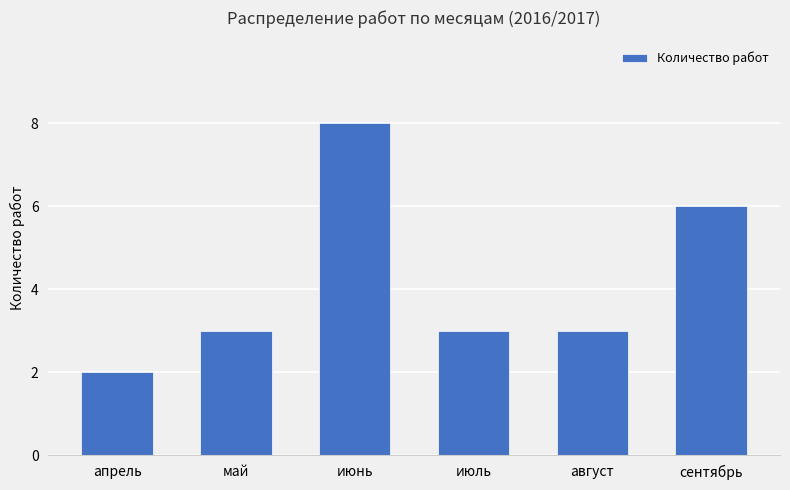

What is the difference between the values at август and сентябрь?

3